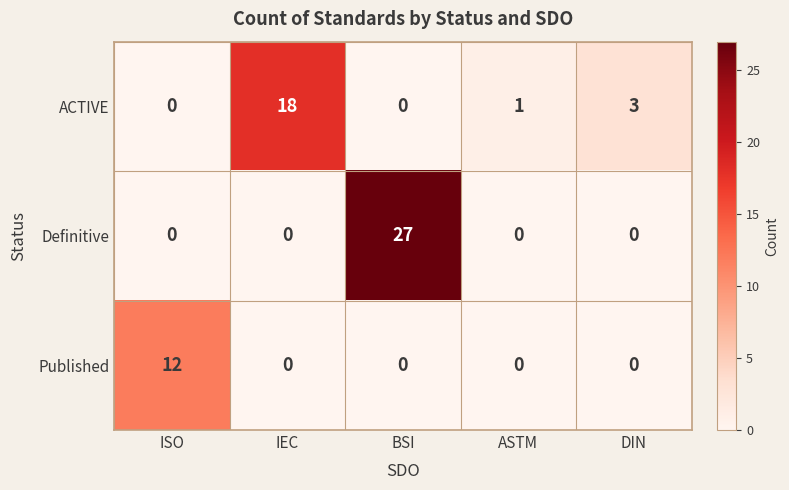

What is the total value across all series at ASTM?

1